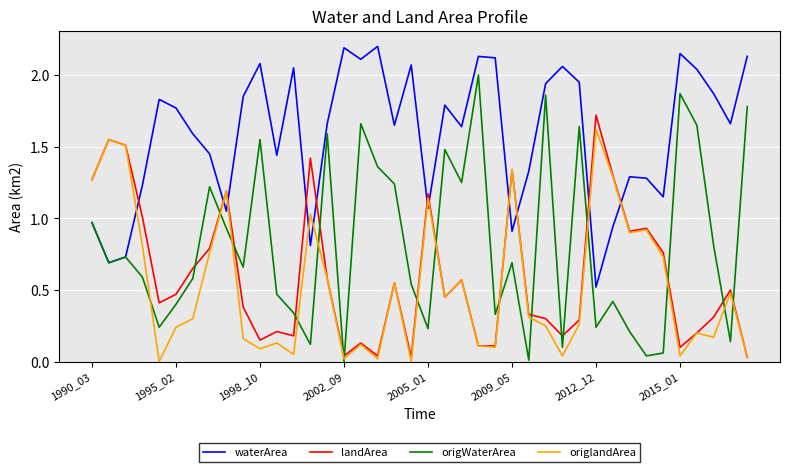

Which series has the widest spread of values?

origWaterArea